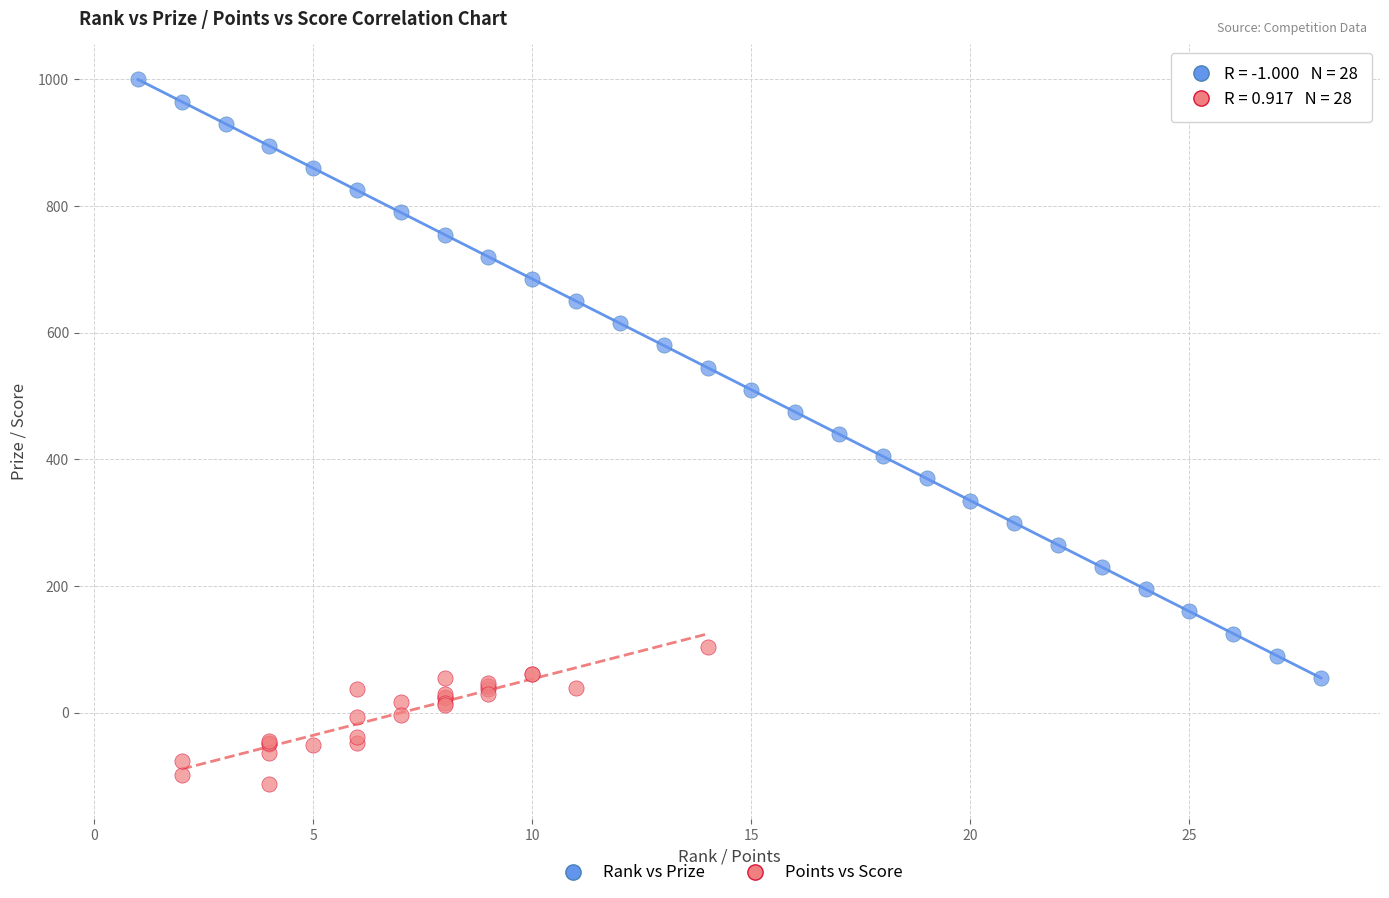

Which series has the largest Y range (max minus min)?

Rank vs Prize